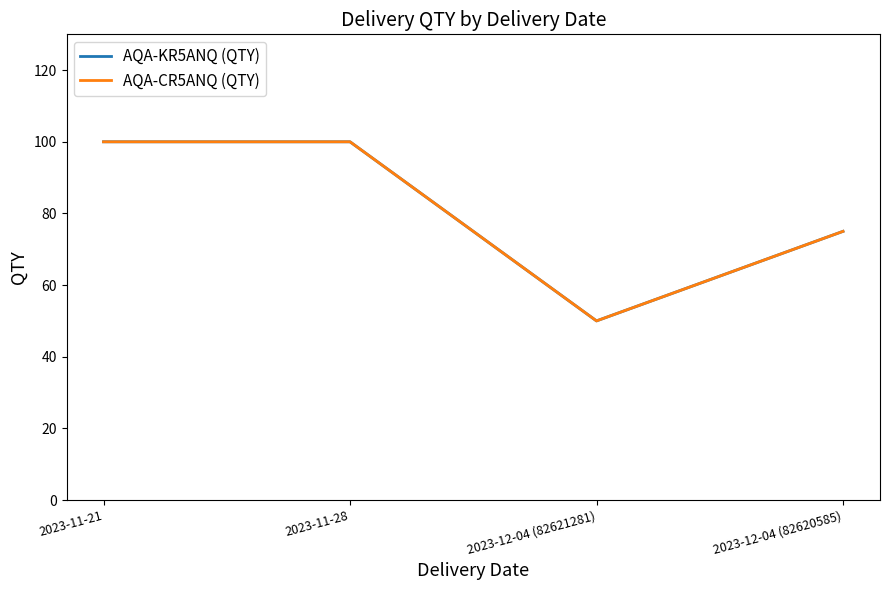

Reading left to right, list all the values displayed in this chart.

AQA-KR5ANQ (QTY): 100	100	50	75
AQA-CR5ANQ (QTY): 100	100	50	75